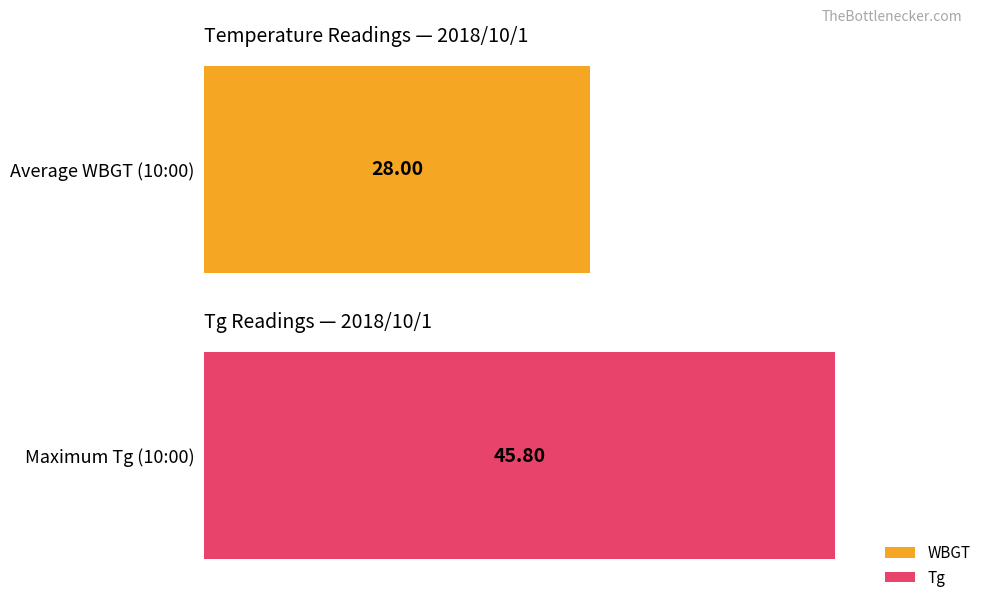

Is it true that Tg equals 34.0 at 5:00?

False